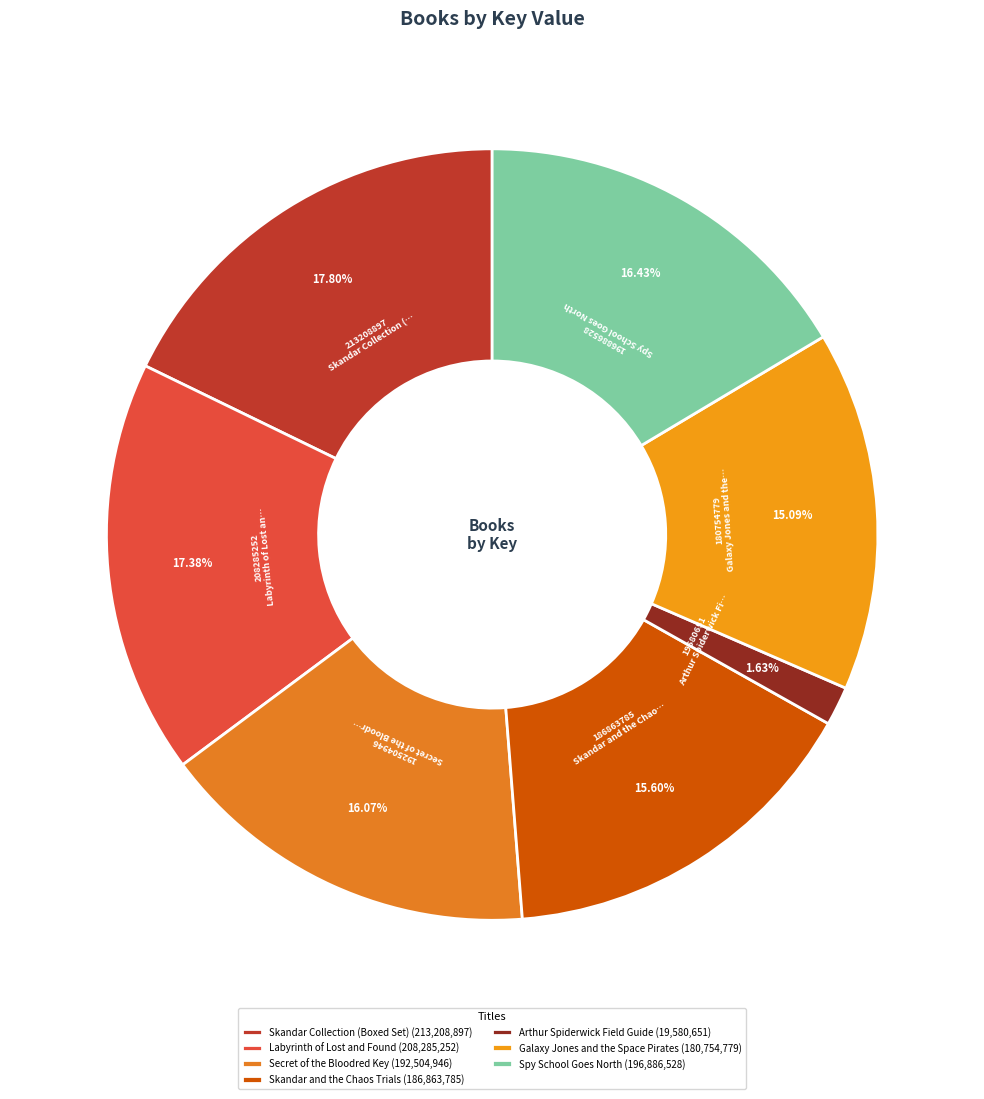

True or false: Skandar and the Chaos Trials accounts for 16% of the total.

True